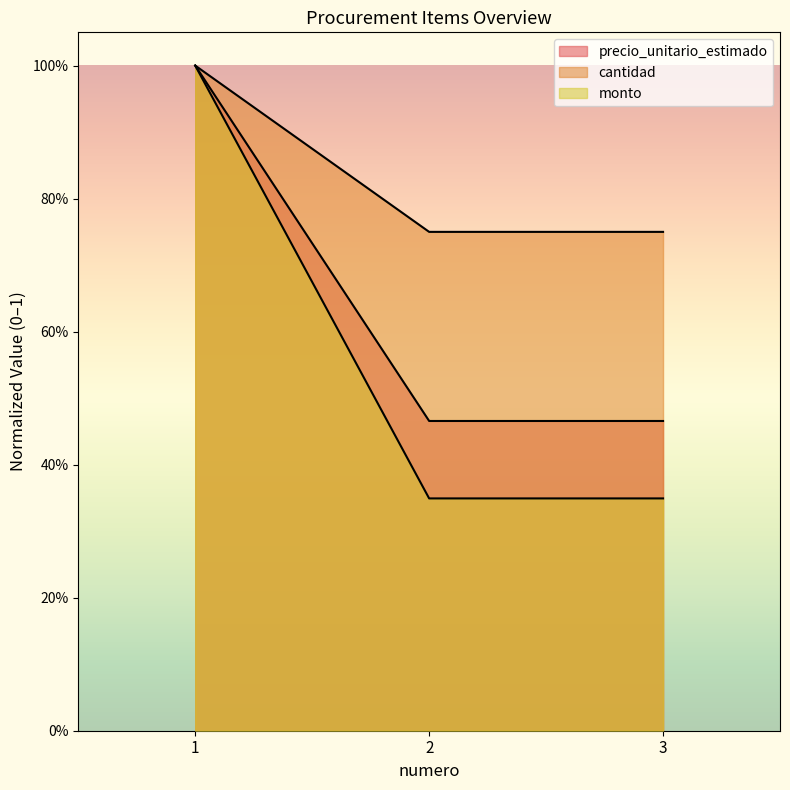

What are all the series names shown in the legend?

precio_unitario_estimado, cantidad, monto